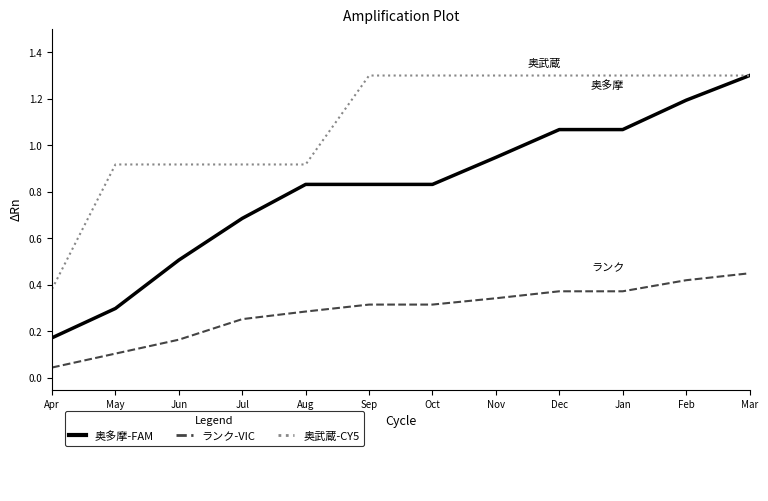

At which category is the sum across all series the highest?

Mar